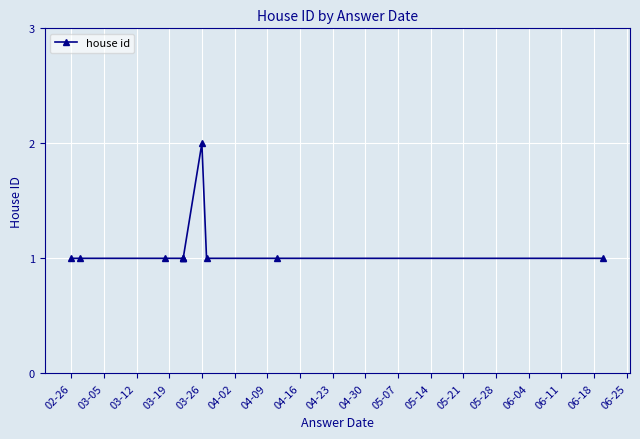

What is the sum of the values at 03-19 and 04-02?

2